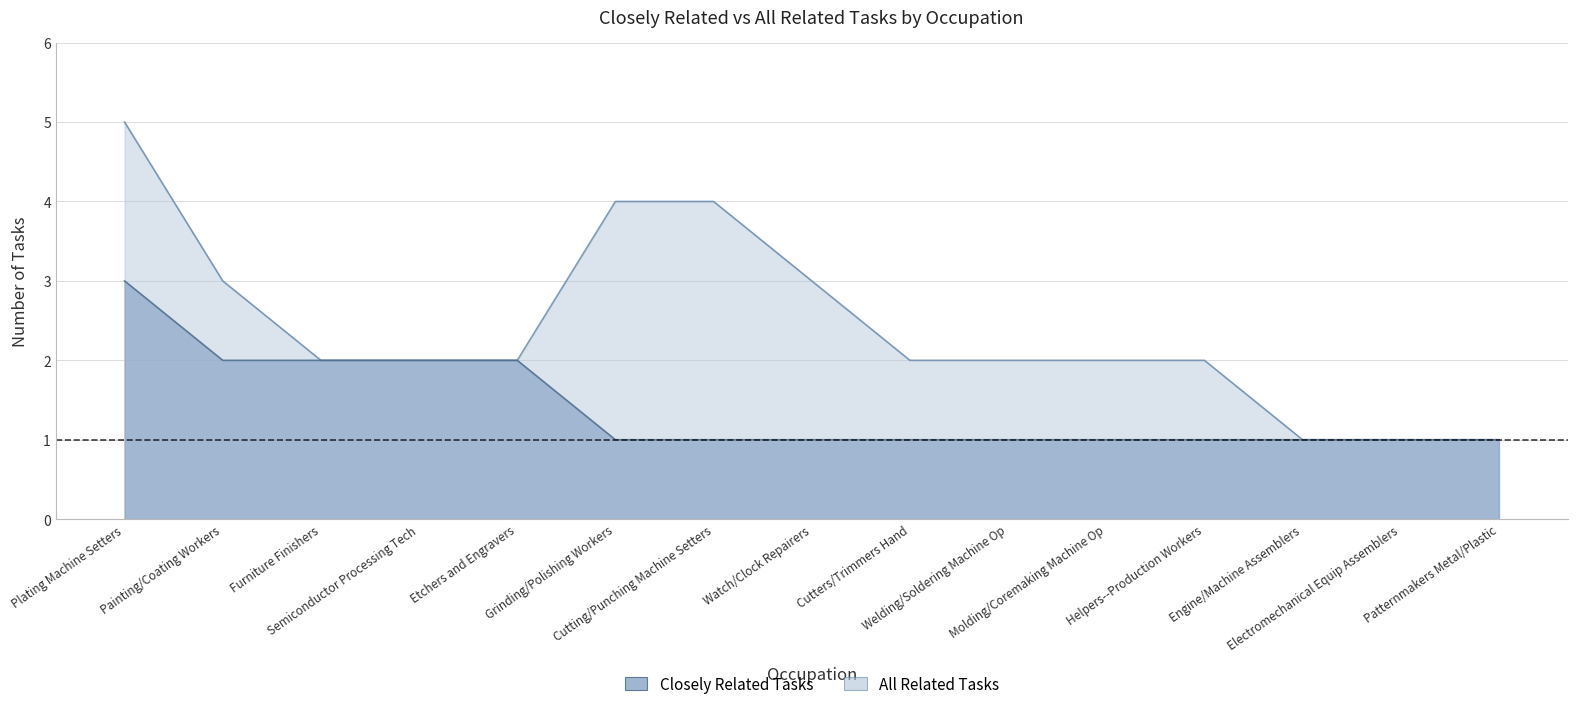

List the series in order of their overall mean, highest first.

all_related, closely_related